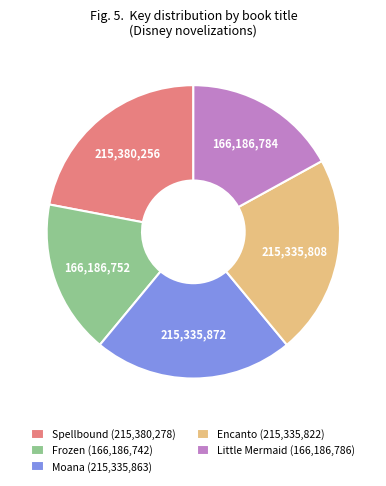

Is there a majority slice in this chart?

No